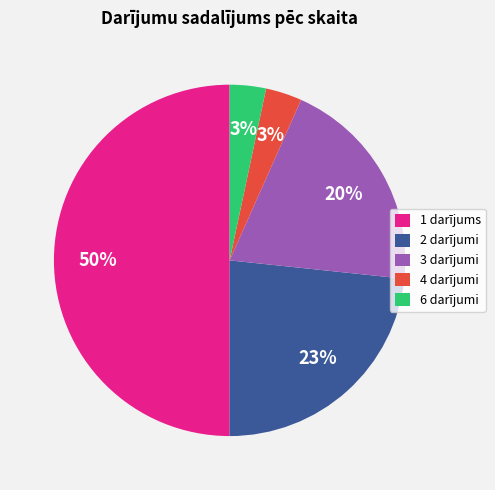

Is it true that 6 darījumi is 3% of the pie?

True